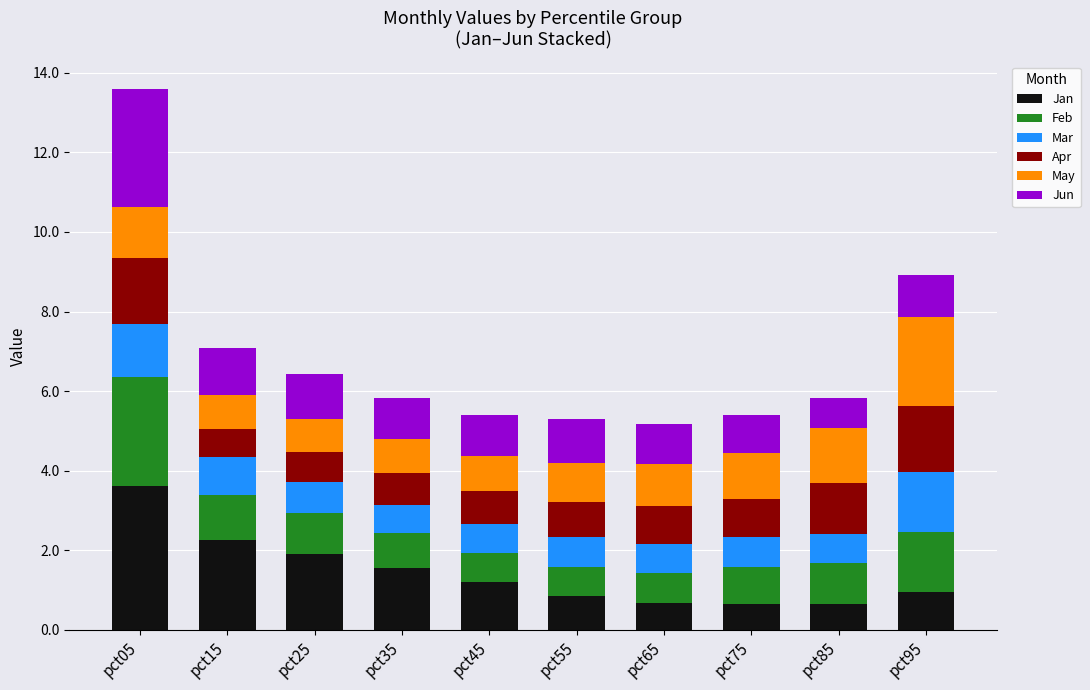

What is the total value across all series at pct85?

5.8